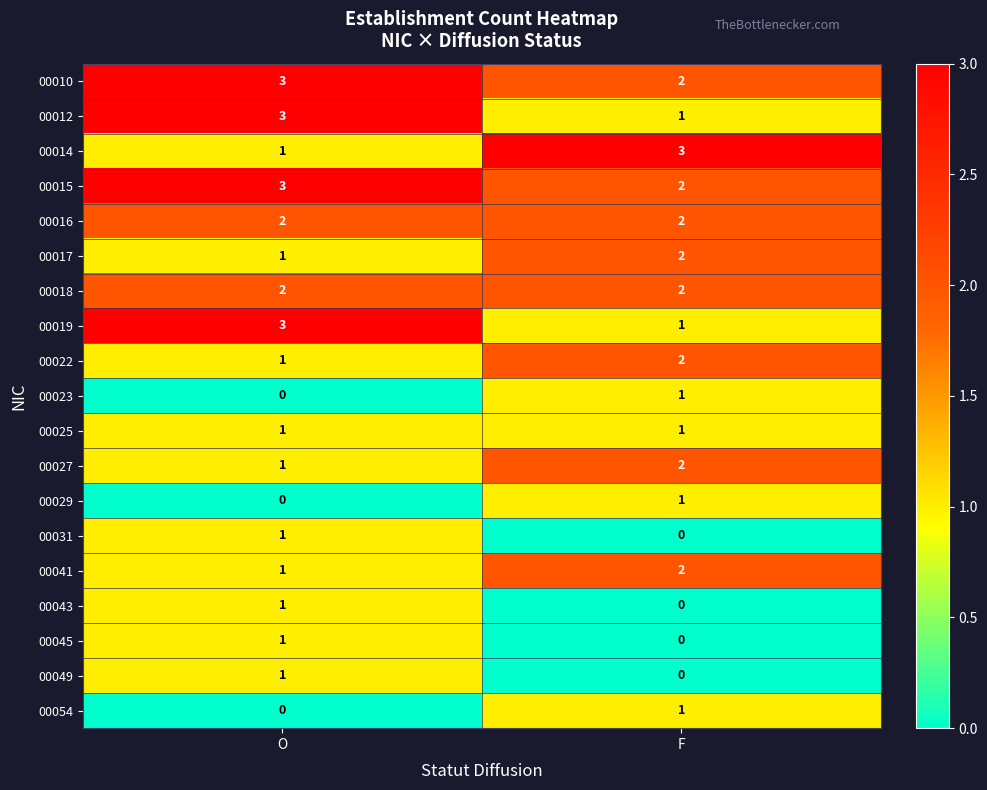

List the labels in order of 00023 value, smallest first.

O, F